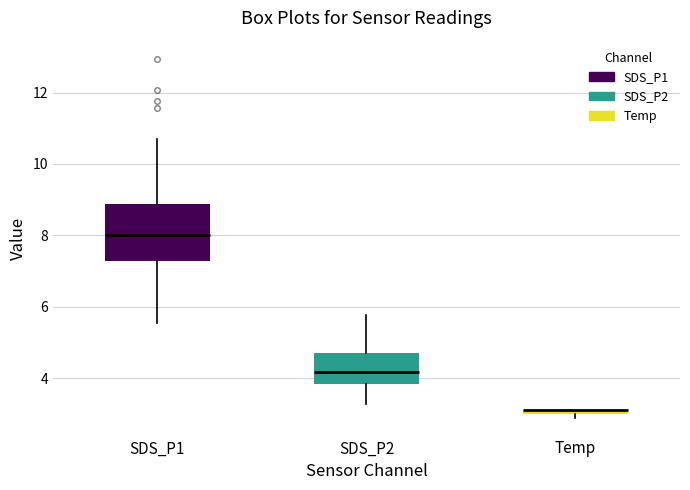

Where is the upper edge of the box for Temp on the y-axis? The values are not printed on the chart, so give them approximately, as read against the axis.

3.2